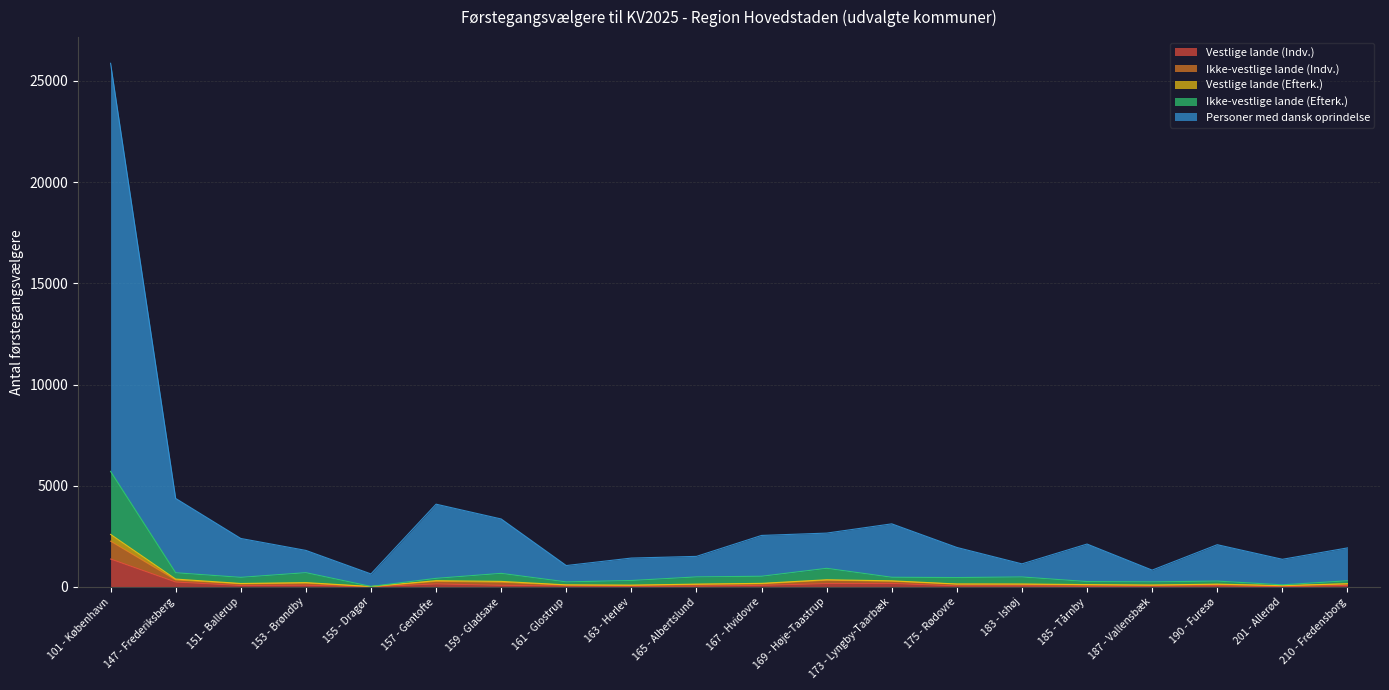

At which category is the sum across all series the highest?

101 - København